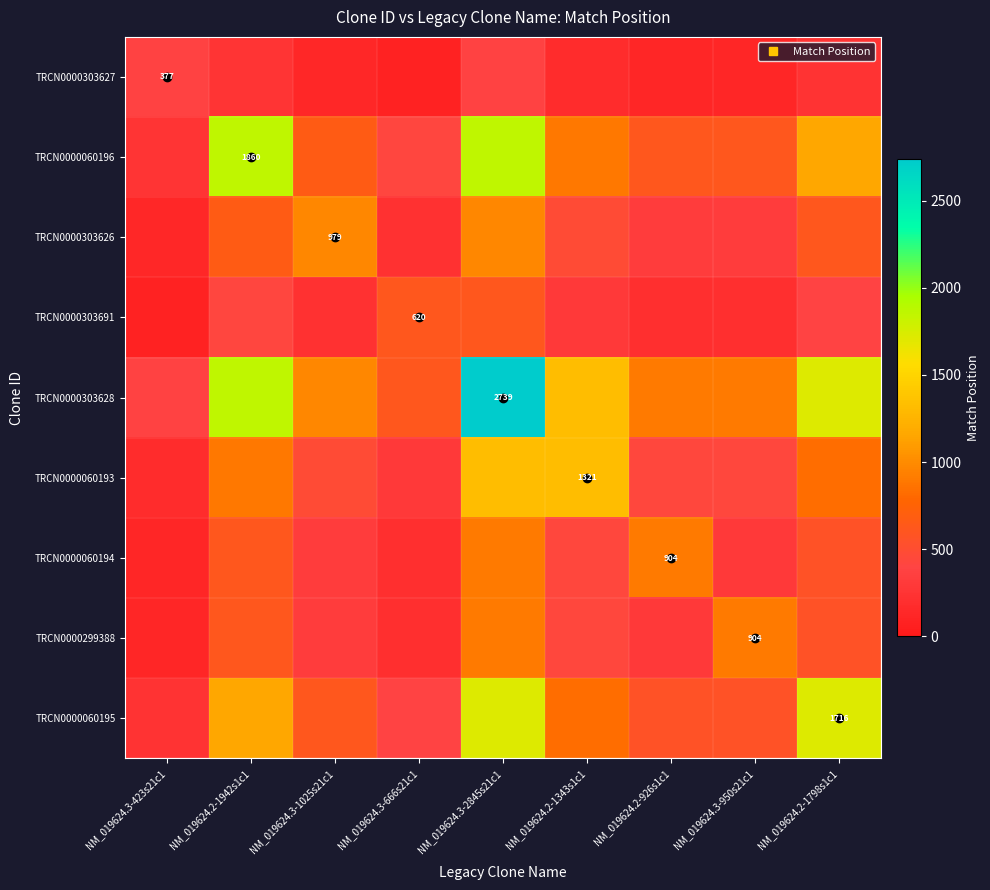

What is the maximum value for TRCN0000303627?

377.0